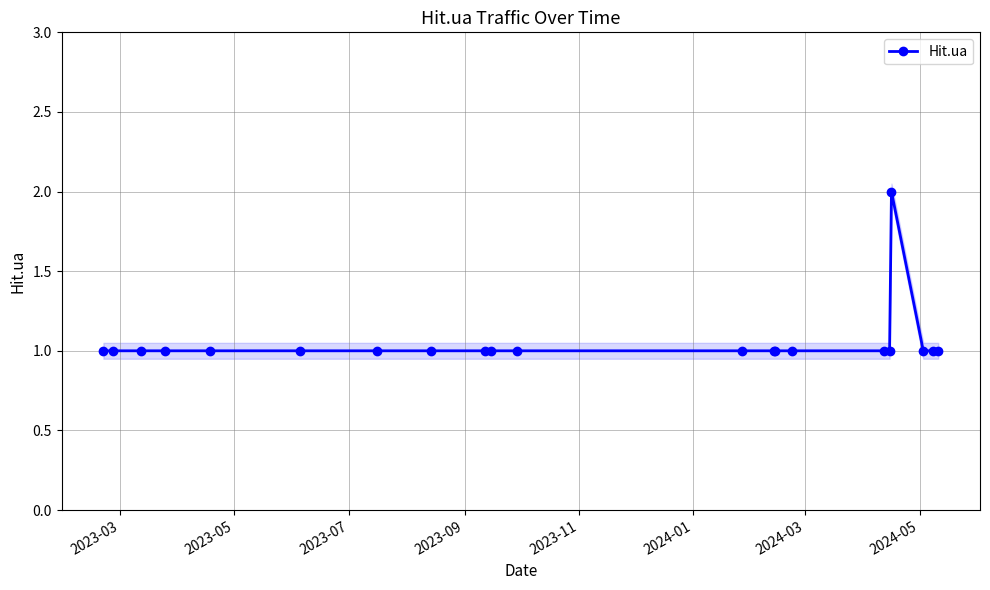

What is the value of the Hit.ua point at the 11th from the left?

1